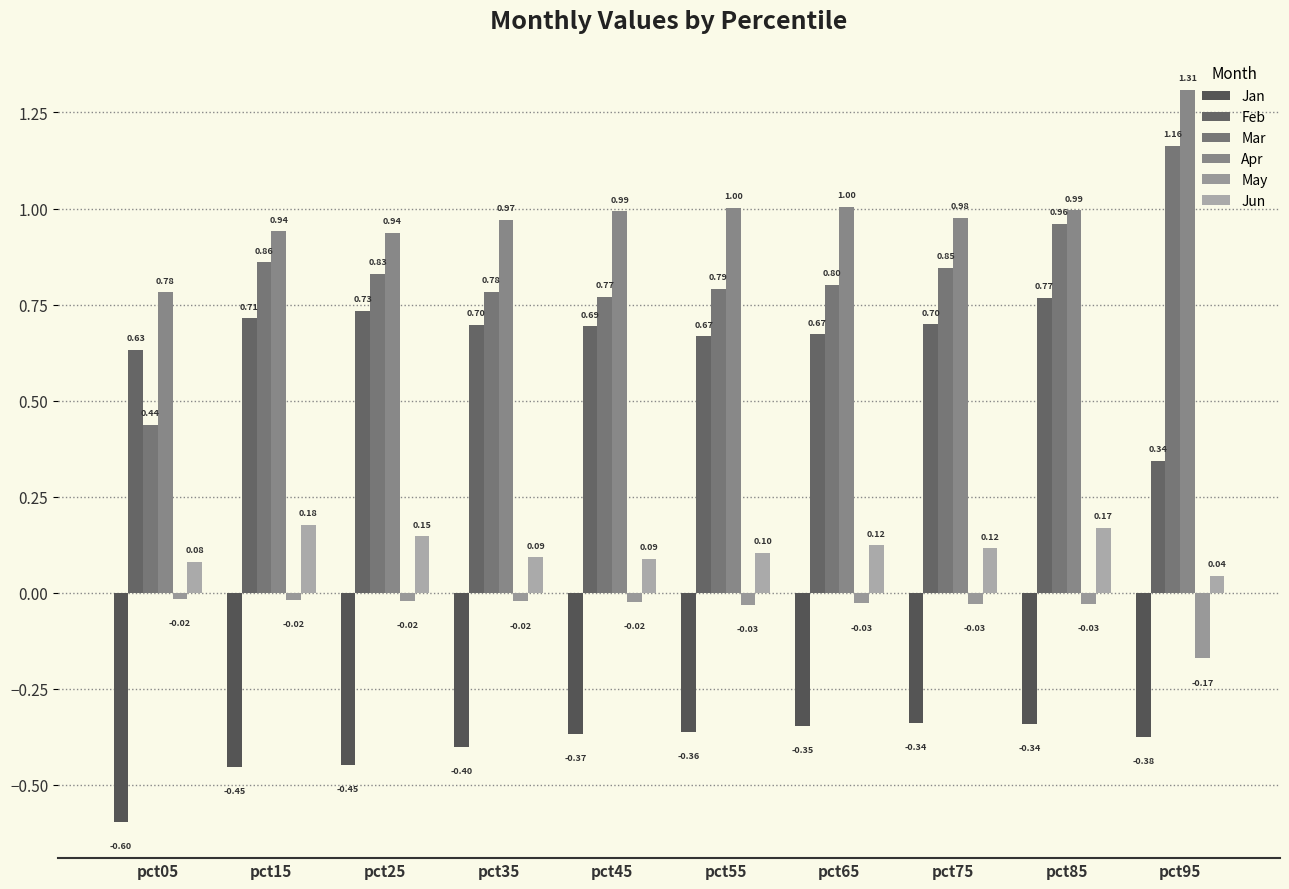

List the series in order of their peak value, highest first.

Apr, Mar, Feb, Jun, May, Jan